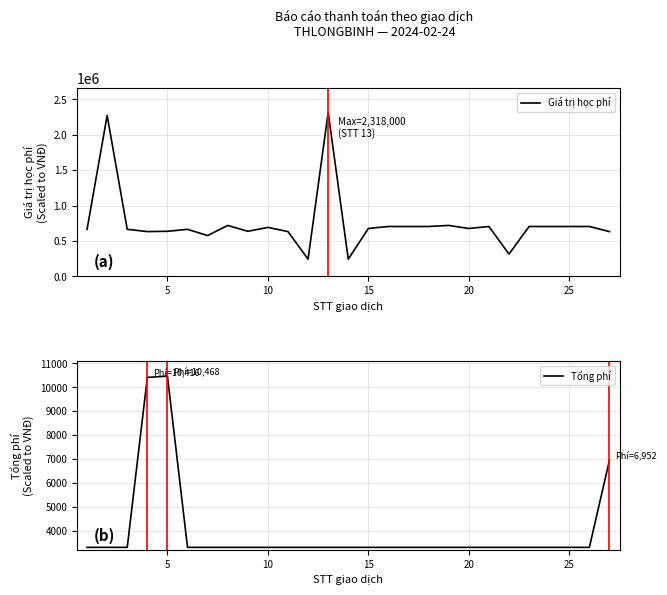

How many interior local peaks does the Tổng phí series have?

1